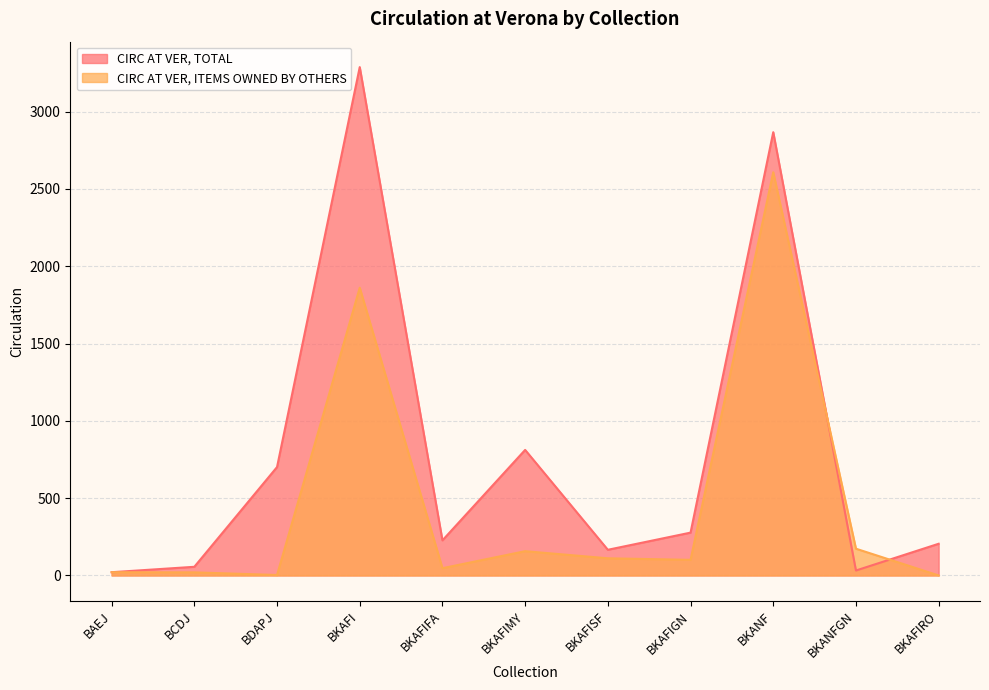

True or false: CIRC AT VER, ITEMS OWNED BY OTHERS has more than 2 points higher than both neighbors.

True